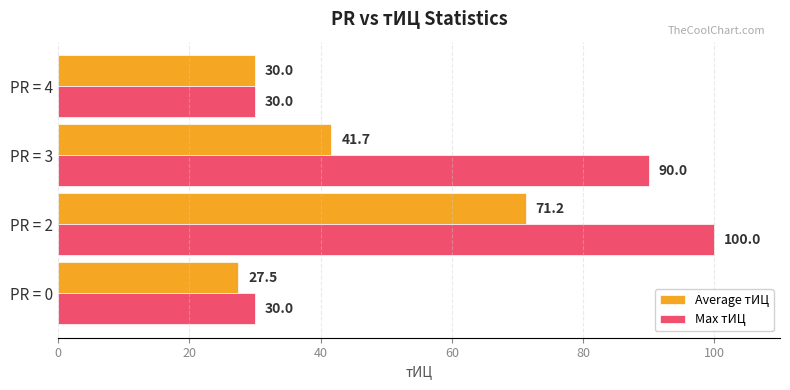

Which series has the widest spread of values?

Max тИЦ